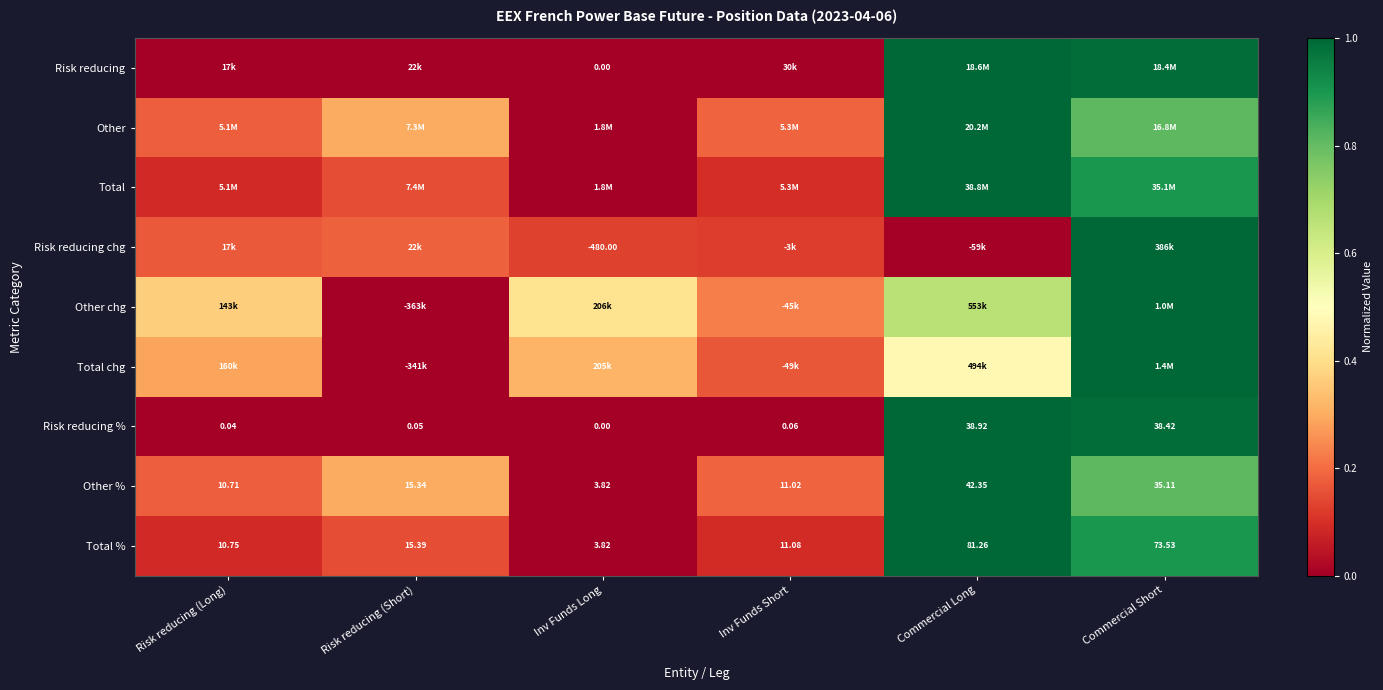

List the labels in order of Total % value, smallest first.

Inv Funds Long, Risk reducing (Long), Inv Funds Short, Risk reducing (Short), Commercial Short, Commercial Long